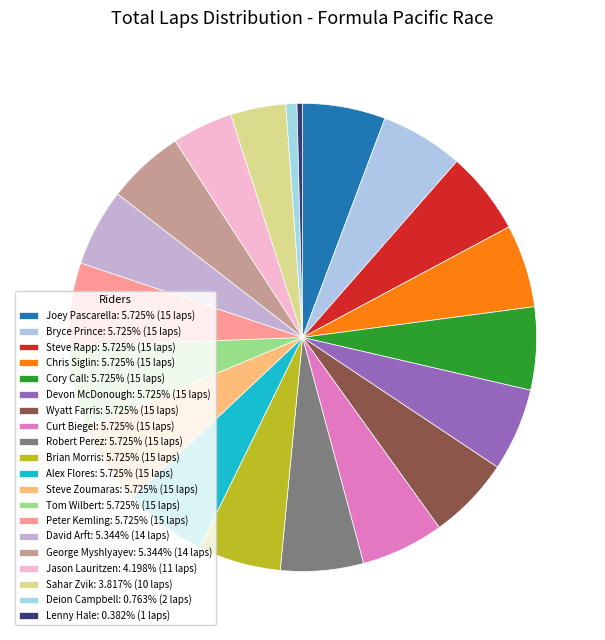

How many slices are in this pie chart?

20